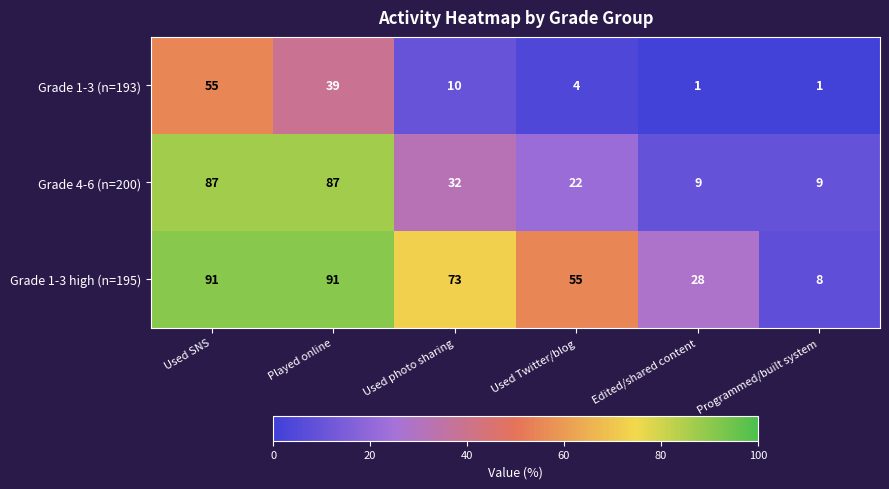

What is the greatest value displayed?

91